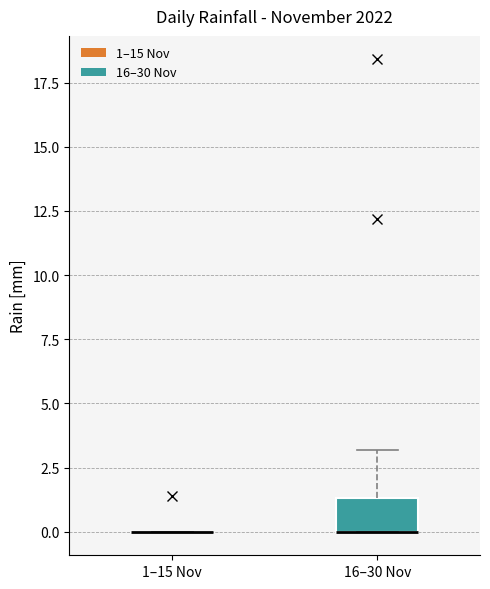

Which box is the tallest, from its lower edge to its upper edge?

16–30 Nov